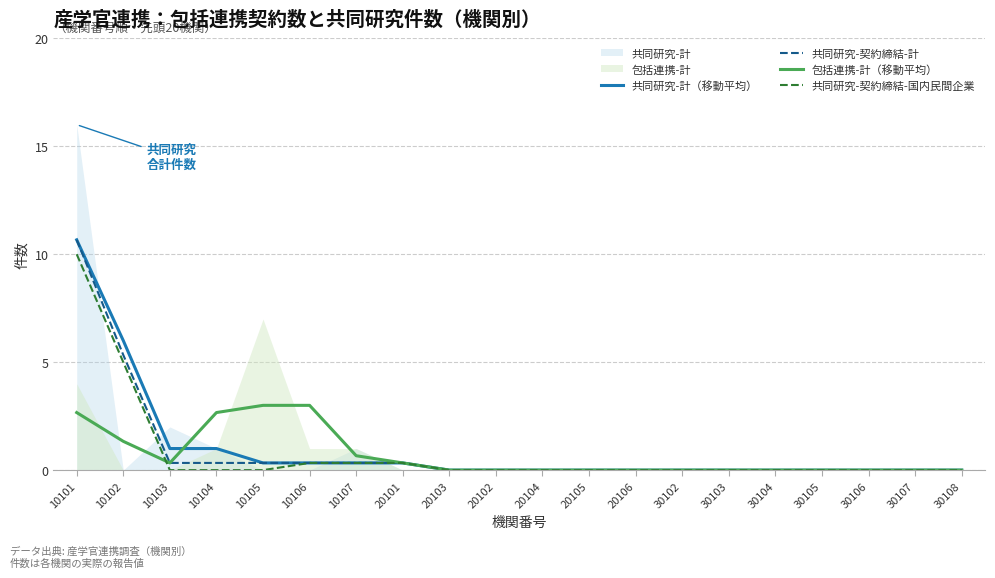

The value of 包括連携-計（移動平均） at 30105 is 0.0. True or false?

True